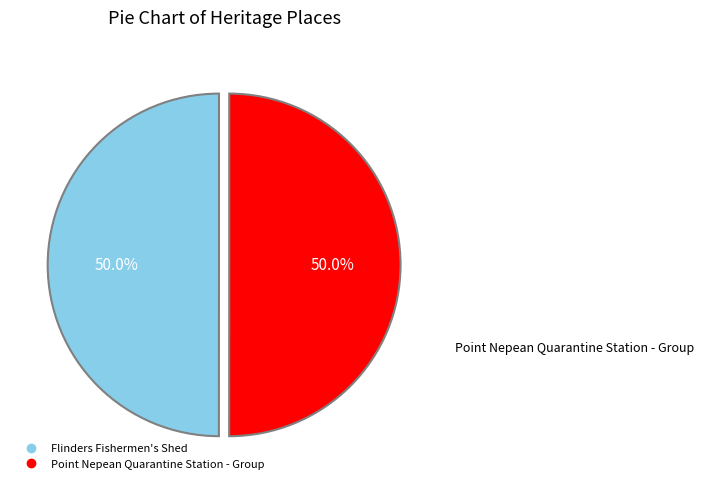

Approximately how many times larger is the value at Flinders Fishermen's Shed compared to Point Nepean Quarantine Station - Group?

1.0